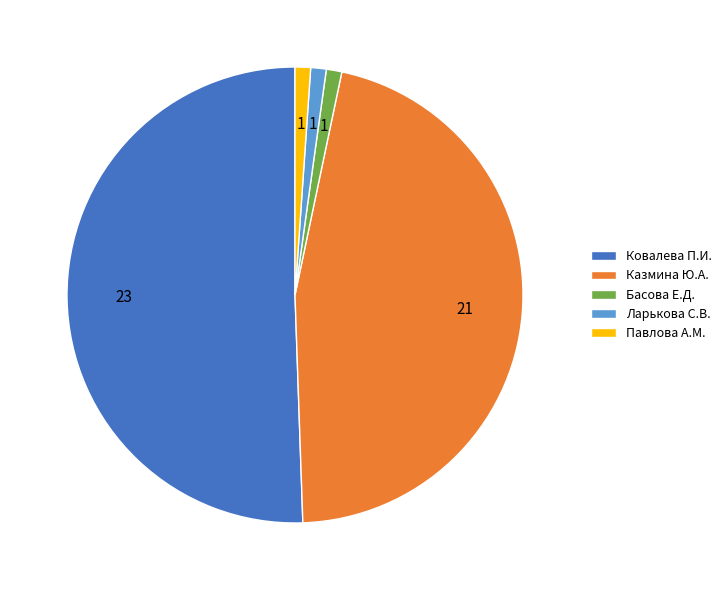

What is the majority slice?

Ковалева П.И.